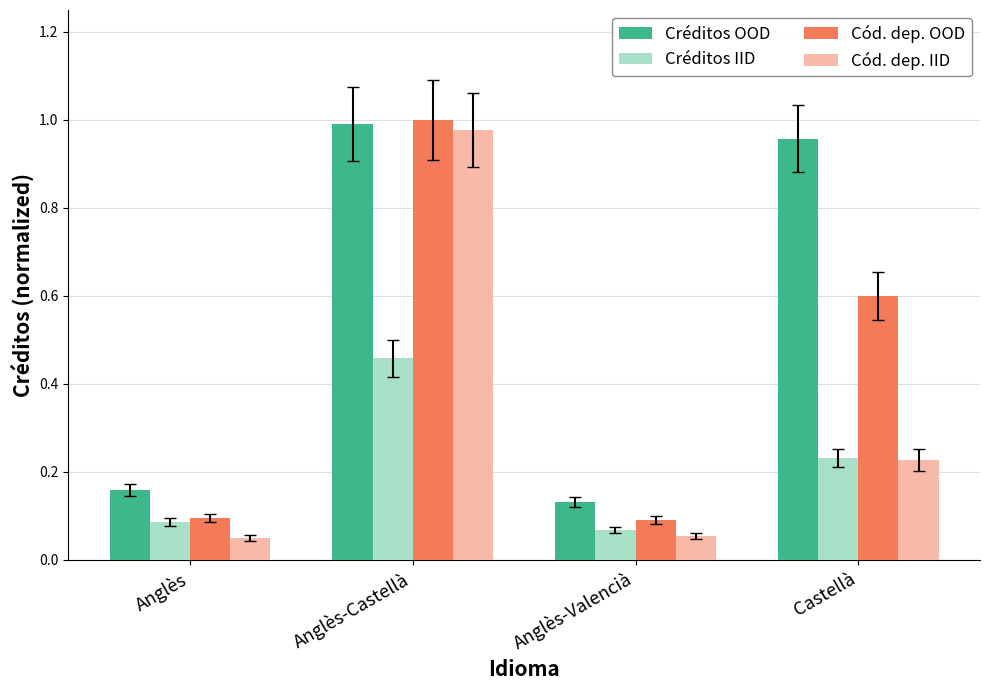

What are all the series names shown in the legend?

Créditos OOD, Créditos IID, Cód. dep. OOD, Cód. dep. IID